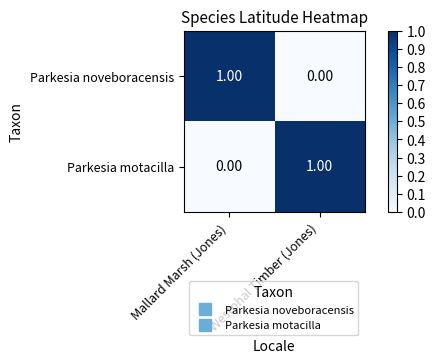

Where is Parkesia motacilla nearest to the value 0?

Mallard Marsh (Jones)